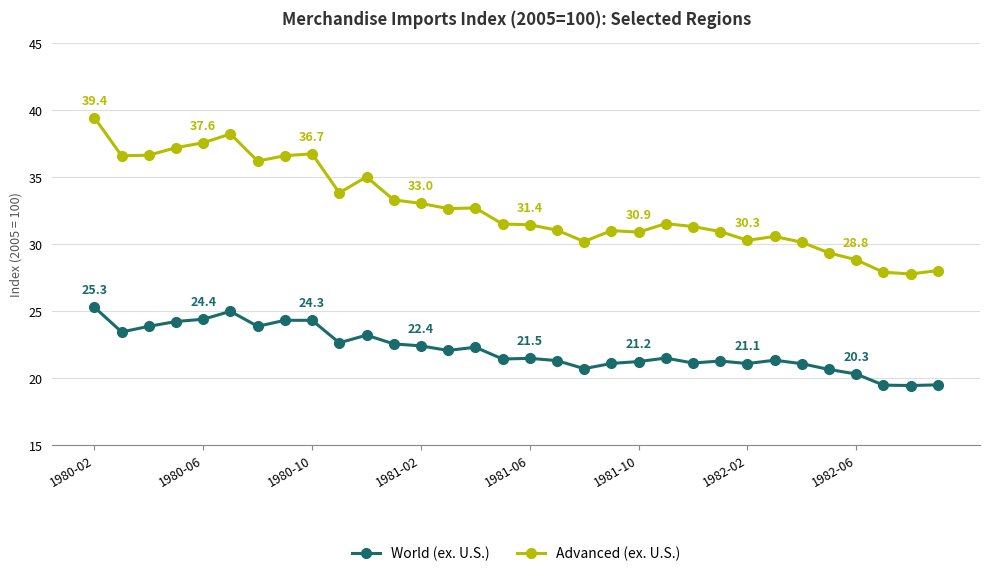

Rank the series by their average value, from lowest to highest.

World (ex. U.S.), Advanced (ex. U.S.)